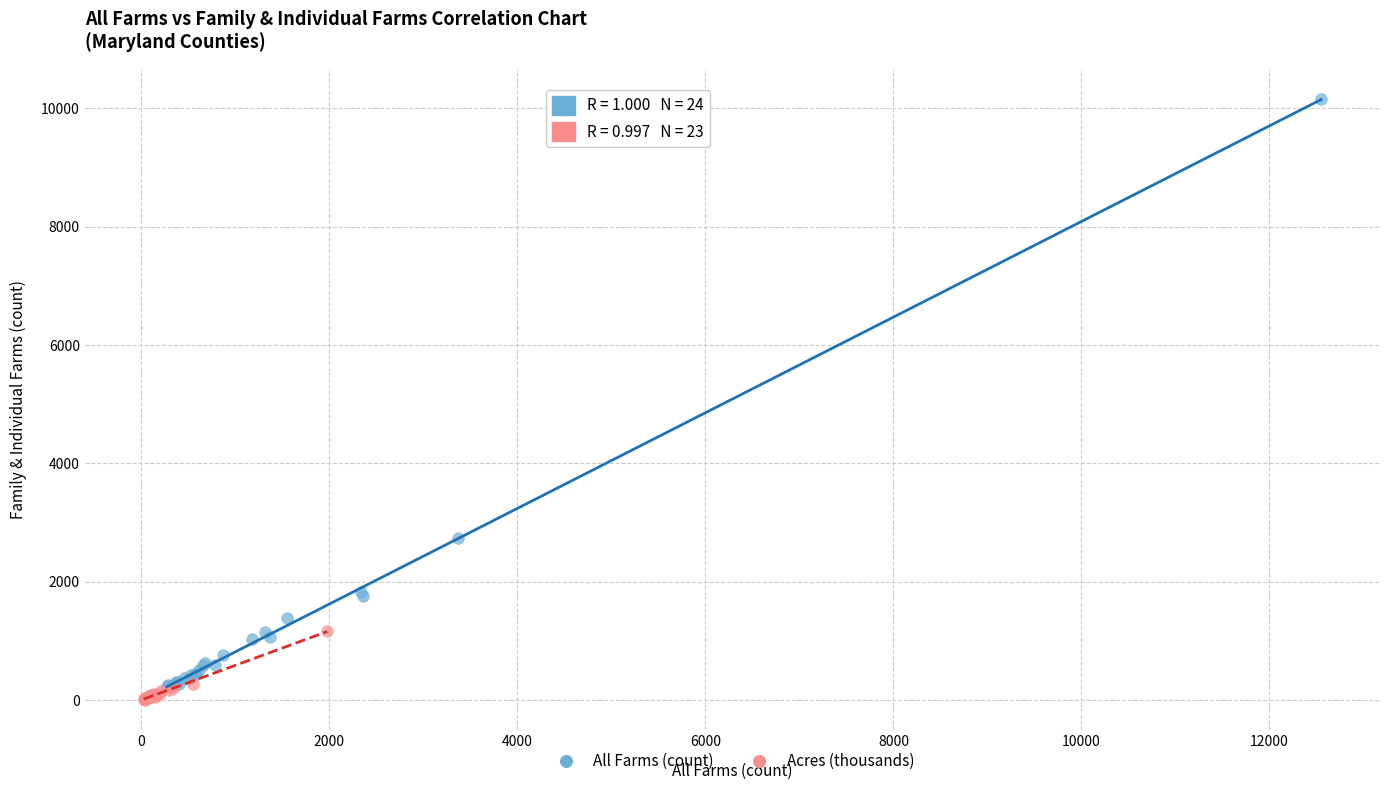

Which series has the widest spread of Y values?

All Farms (count)